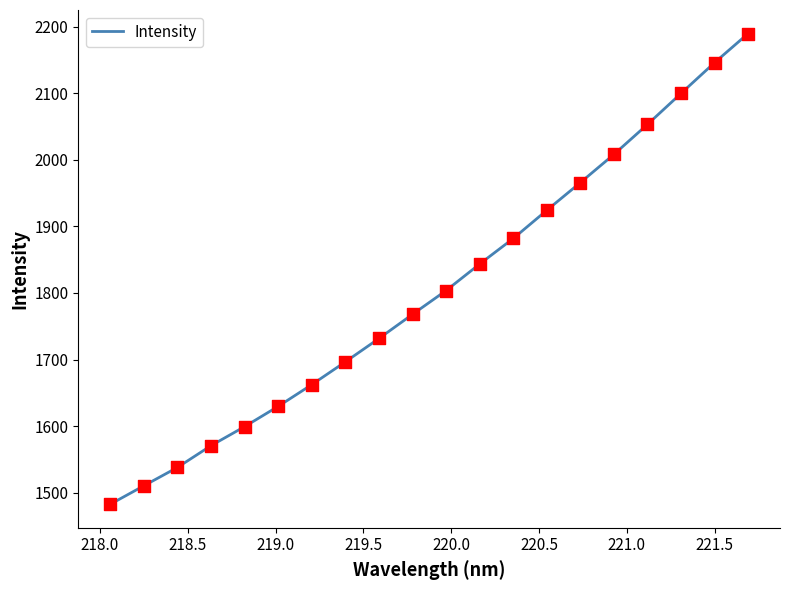

What is the maximum value shown in the chart?

2189.8